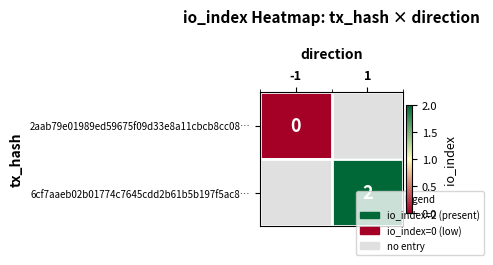

The value of 6cf7aaeb02b01774c7645cdd2b61b5b197f5ac8… at 1 is 4. True or false?

False